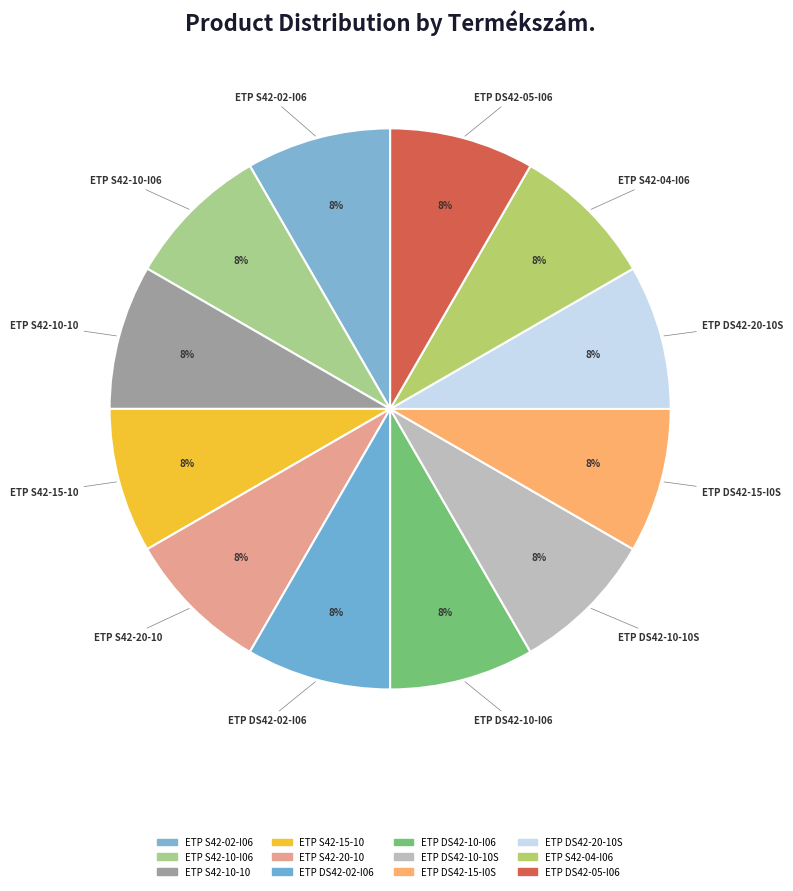

To the nearest percent, what is the average slice percentage?

8%